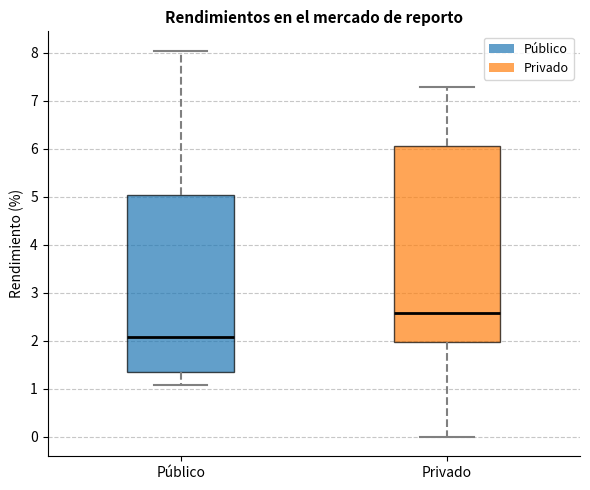

Reading left to right, read every box against the y-axis: the position of its median line, the range the box covers, and the ends of its whiskers. The values are not printed on the chart, so give them approximately, as read against the axis.

Público: median 2.1, box 1.4 to 5.0, whiskers 1.1 to 8.0
Privado: median 2.6, box 2.0 to 6.1, whiskers 0.0 to 7.3